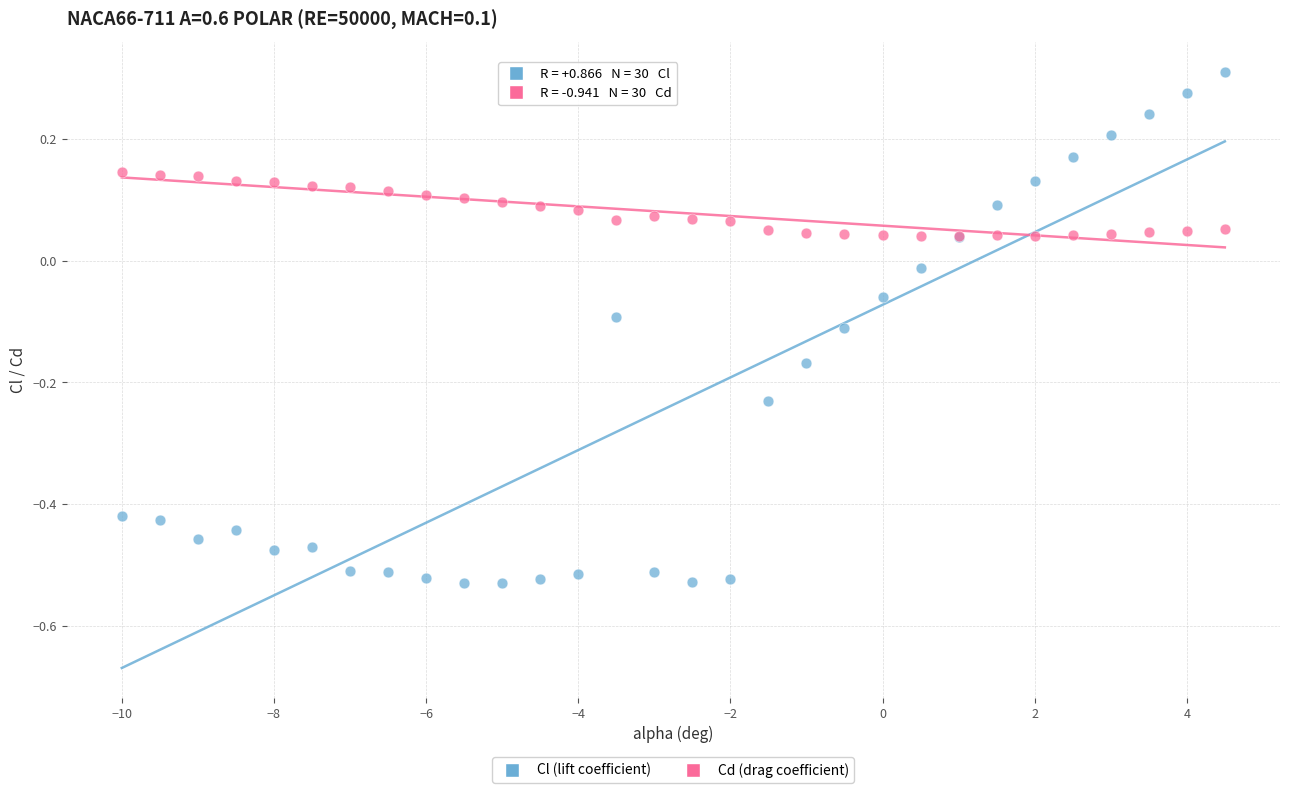

What is the X range (max minus min) for the scatter plot?

14.5